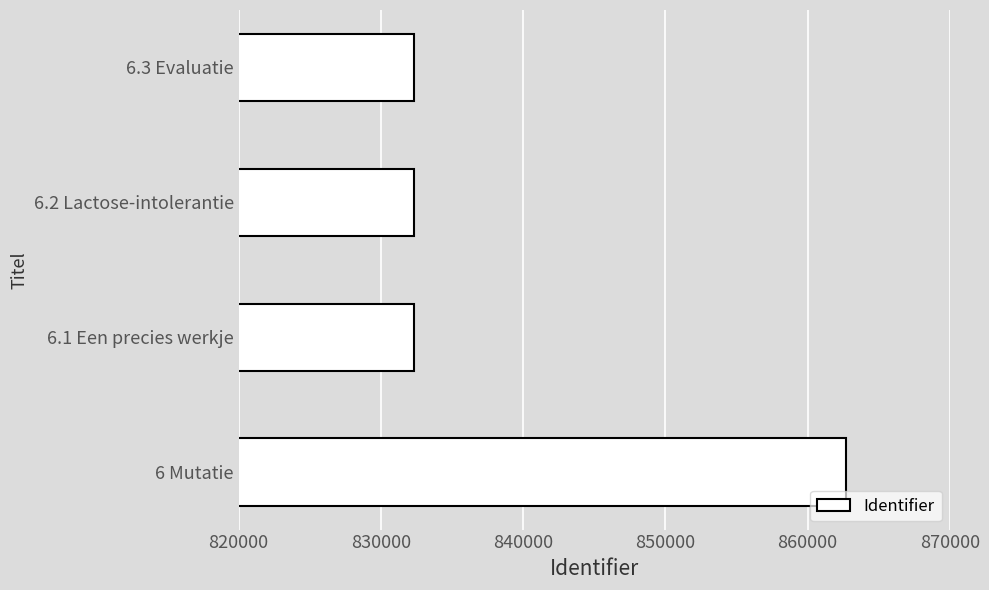

Which label corresponds to the largest value in the chart?

6 Mutatie